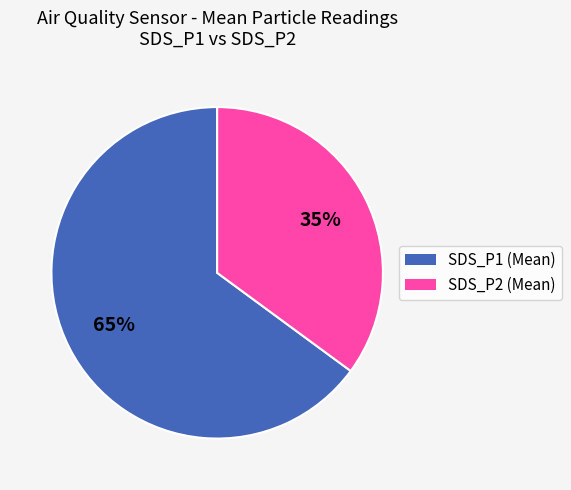

Which slice is the smallest?

SDS_P2 (Mean)